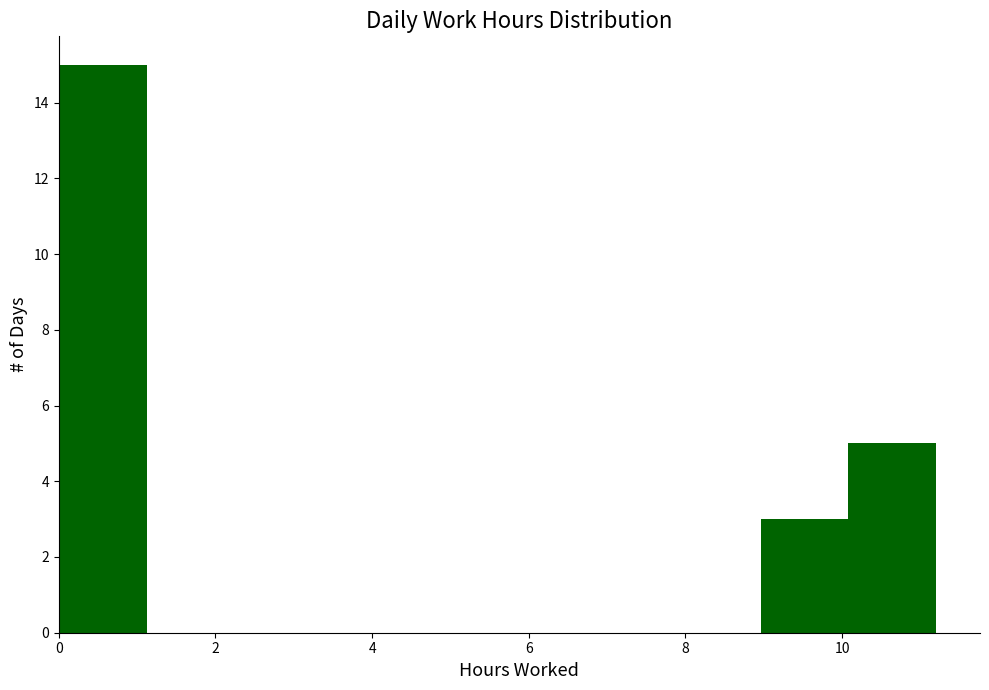

What is the height of the bar covering 8.96 to 10.08 on the x-axis? Neither the bar edges nor the heights are printed on the chart, so give them approximately, as read against the axes.

3